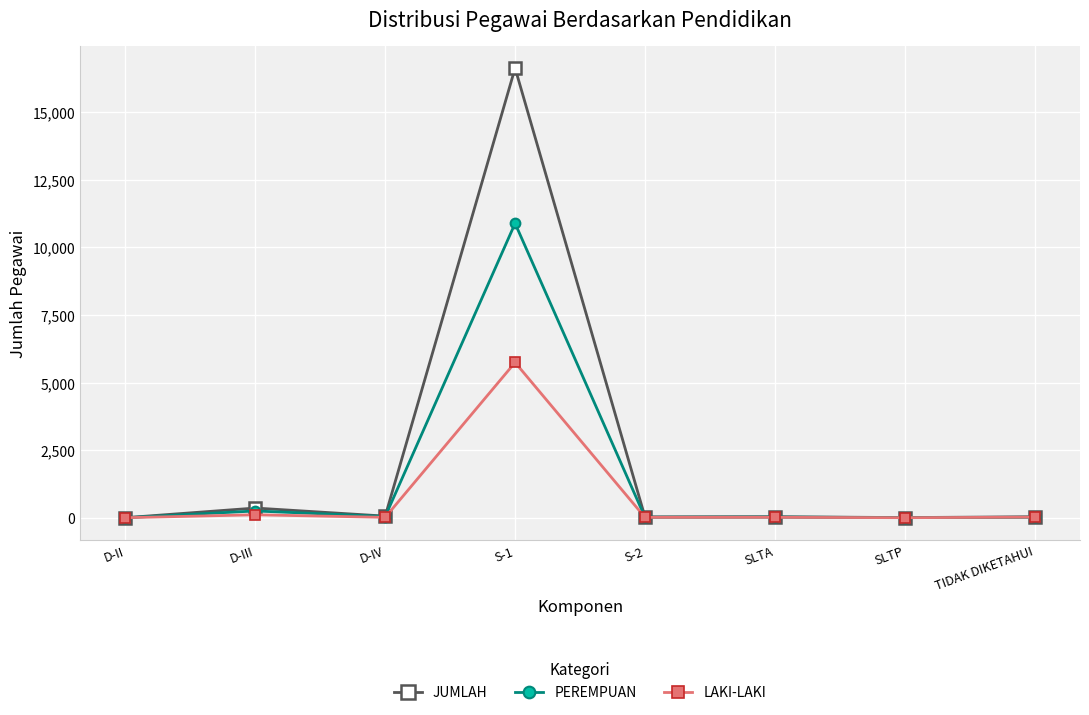

What is the difference between the maximum and minimum values in the JUMLAH series?

16630